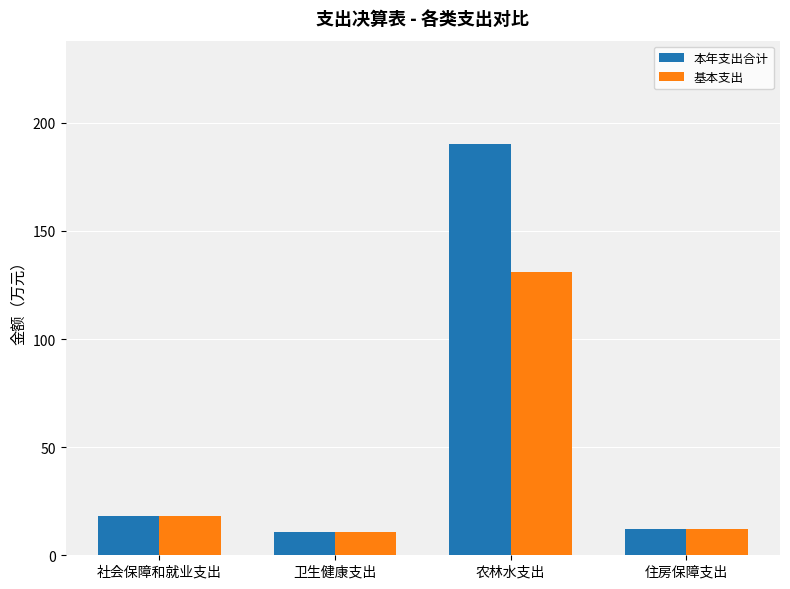

What are all the series names shown in the legend?

本年支出合计, 基本支出